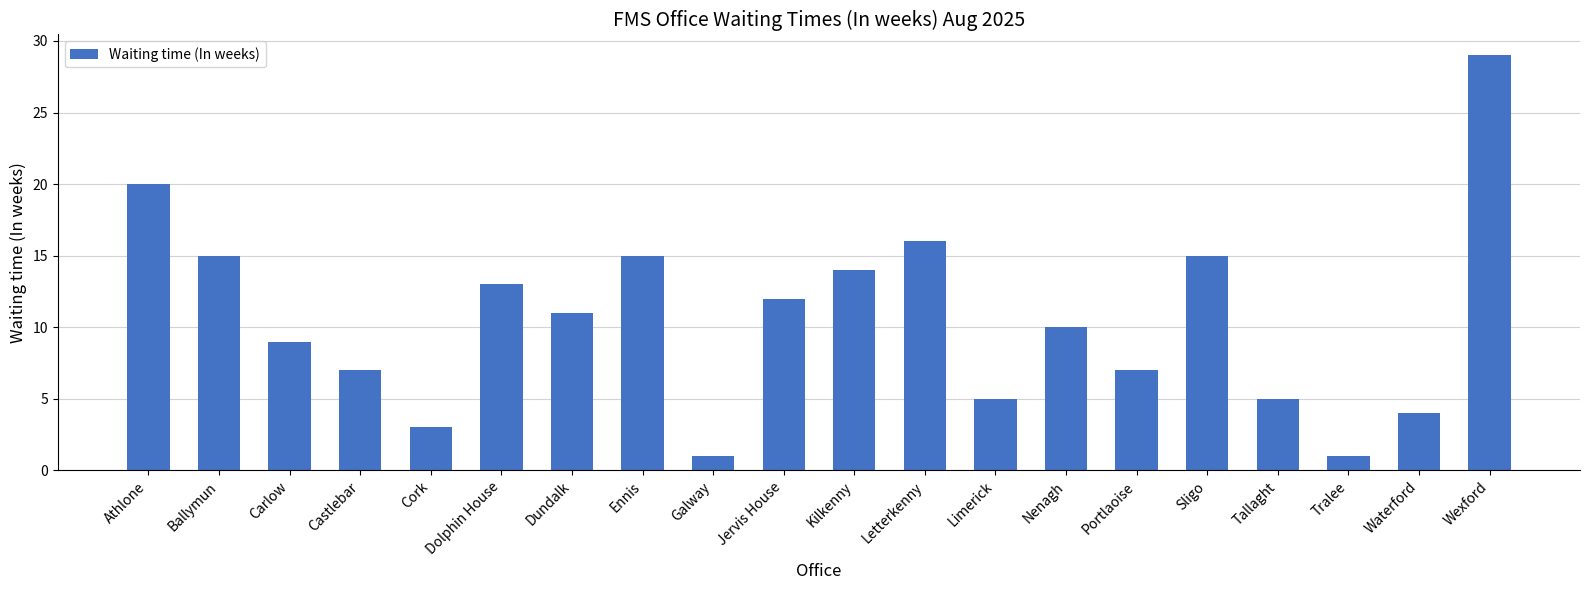

What is the difference between the maximum and minimum values?

28